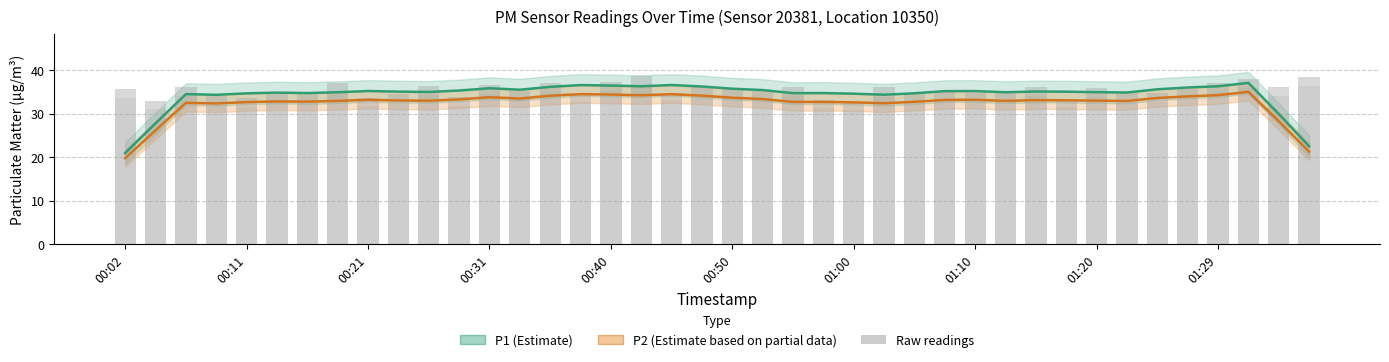

At which category does the chart reach its peak across all series?

17